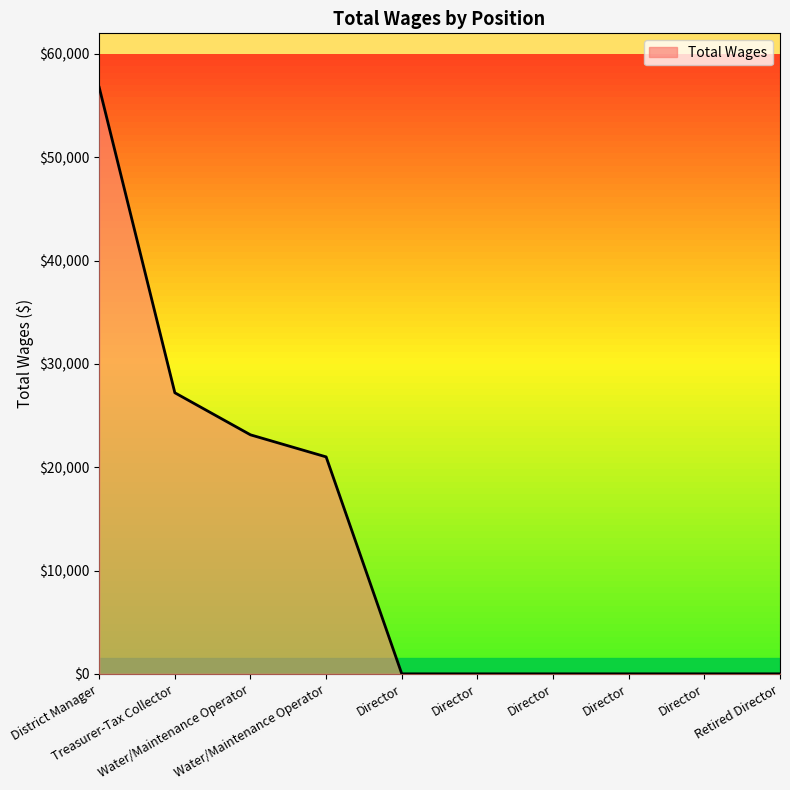

How many lines are shown in the chart?

1